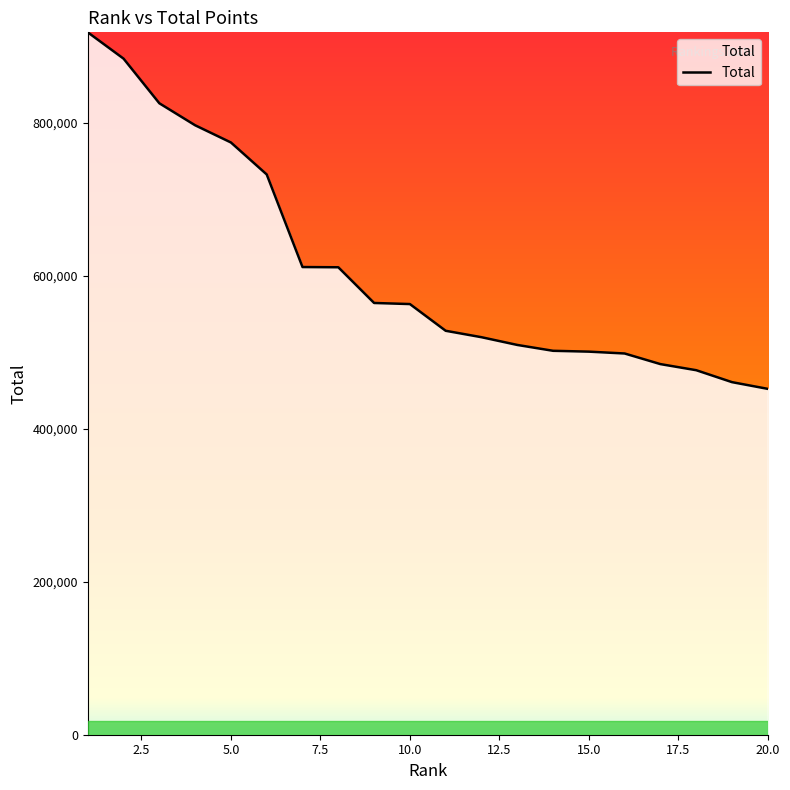

What is the smallest value displayed?

451983